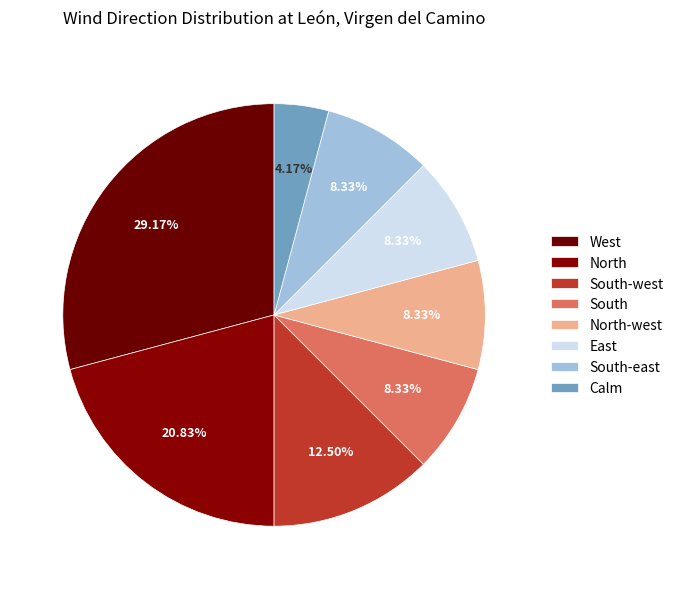

Count the number of slices in the pie.

8